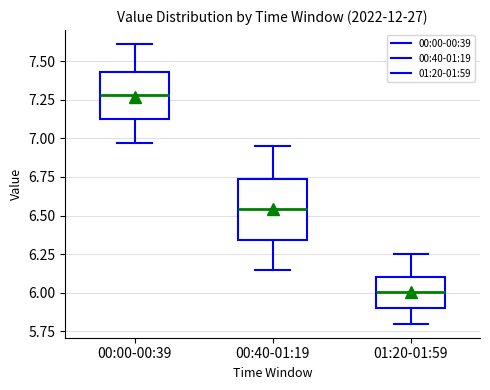

Reading left to right, read every box against the y-axis: the position of its median line, the range the box covers, and the ends of its whiskers. The values are not printed on the chart, so give them approximately, as read against the axis.

00:00-00:39: median 7.30, box 7.15 to 7.45, whiskers 6.95 to 7.60
00:40-01:19: median 6.55, box 6.35 to 6.75, whiskers 6.15 to 6.95
01:20-01:59: median 6.00, box 5.90 to 6.10, whiskers 5.80 to 6.25